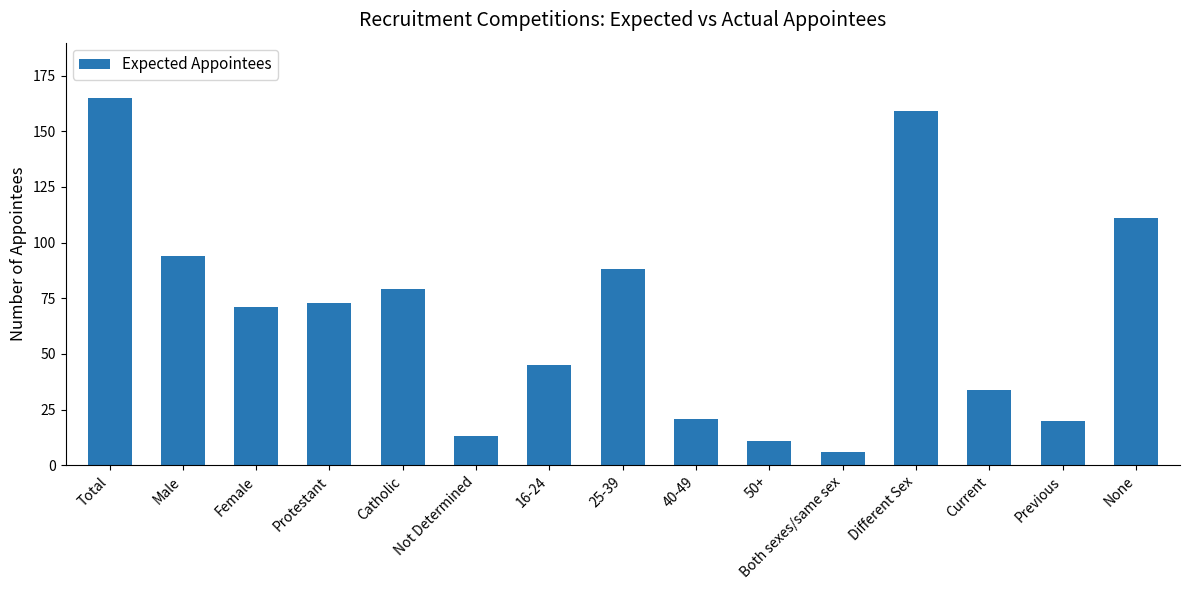

How many categories are shown in the chart?

15